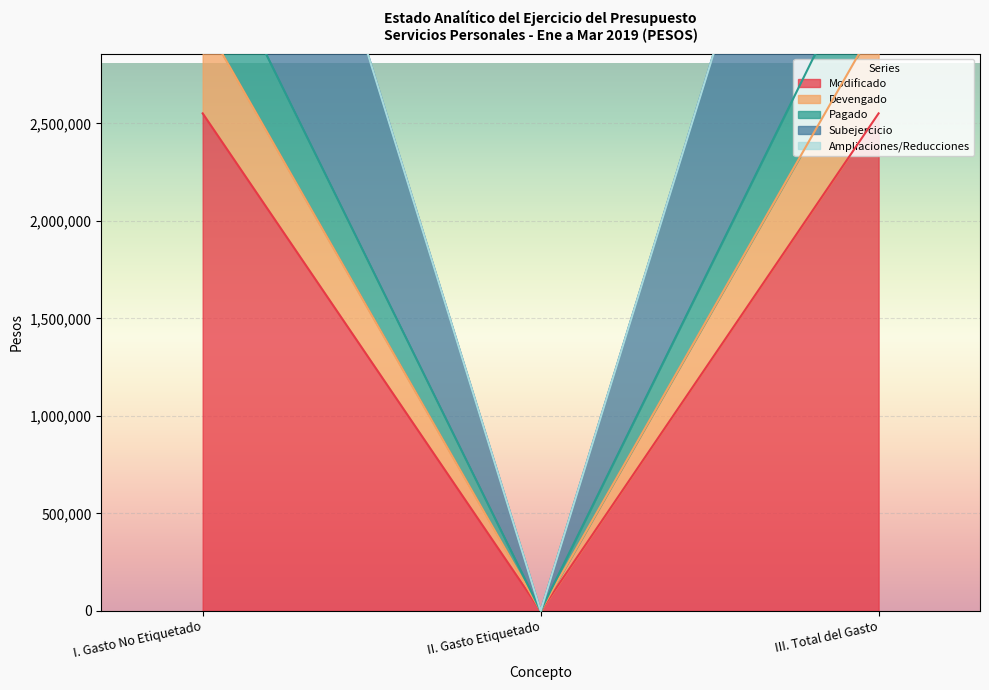

Reading left to right, list all the values displayed in this chart.

Modificado: 2551866	0	2551866
Devengado: 3033926	0	3033926
Pagado: 3515986	0	3515986
Subejercicio: 5585792	0	5585792